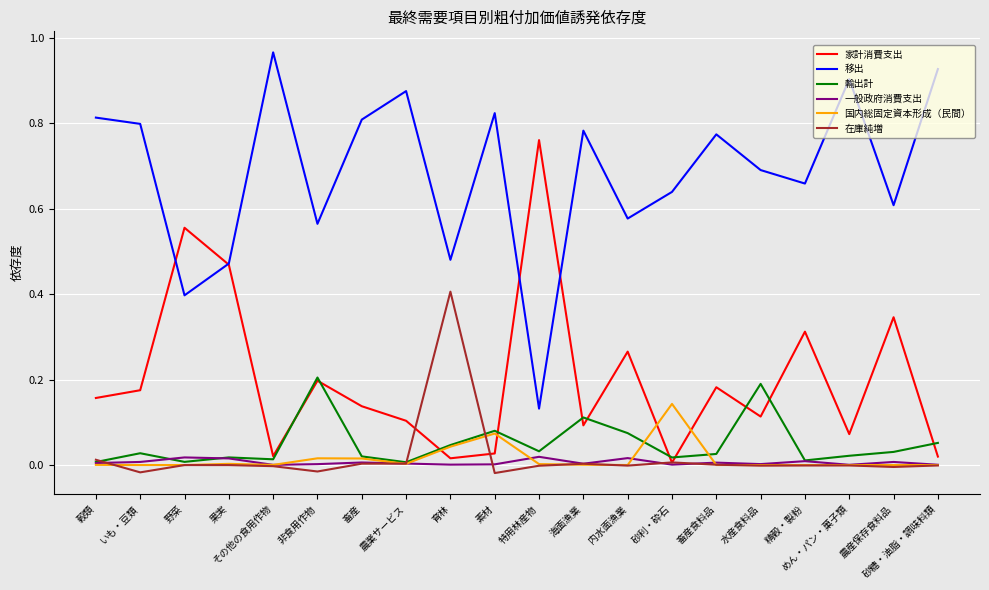

The value of 移出 at 砂糖・油脂・調味料類 is 0.9. True or false?

True